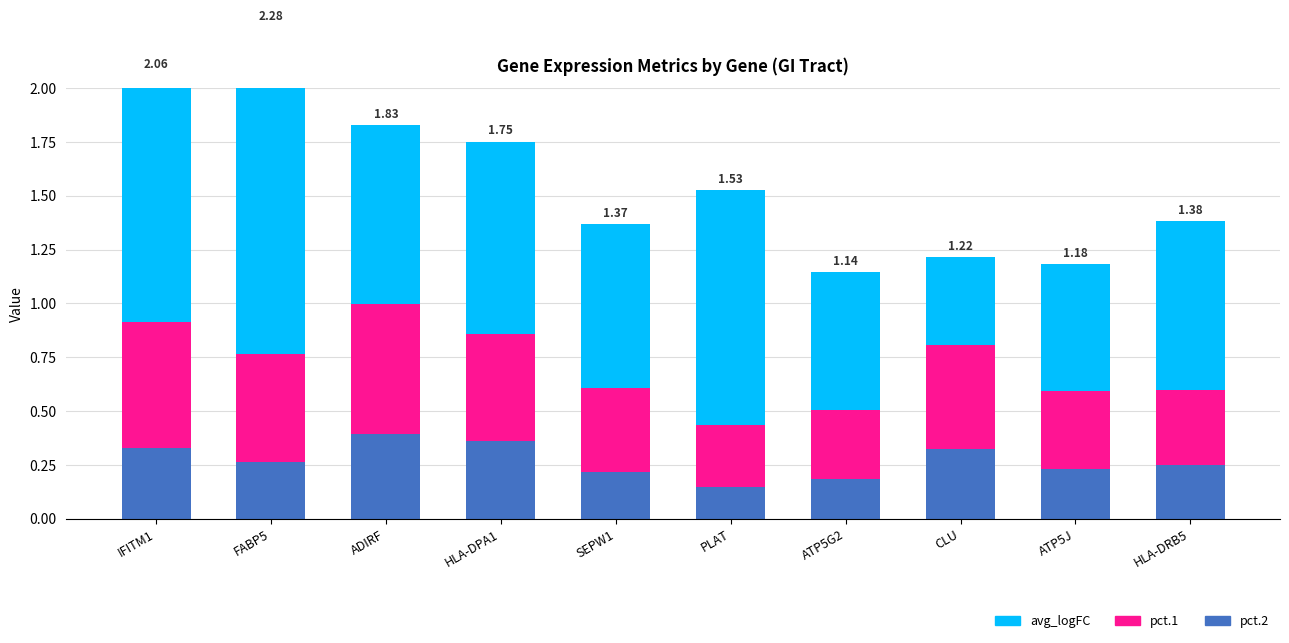

How many groups of bars are there?

10